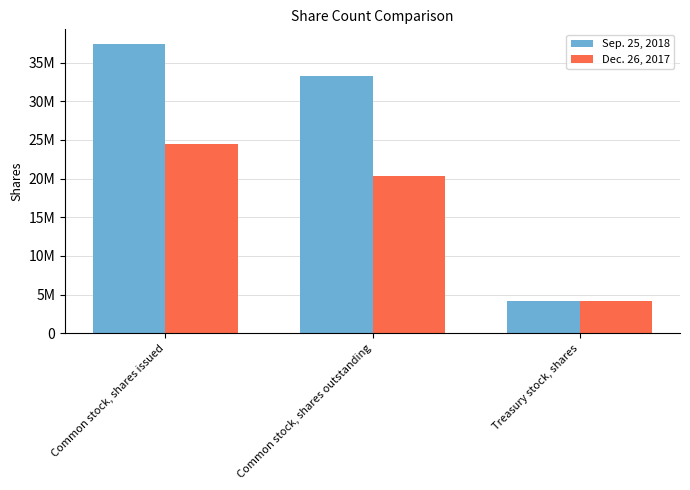

What is the minimum value for Dec. 26, 2017?

4111149